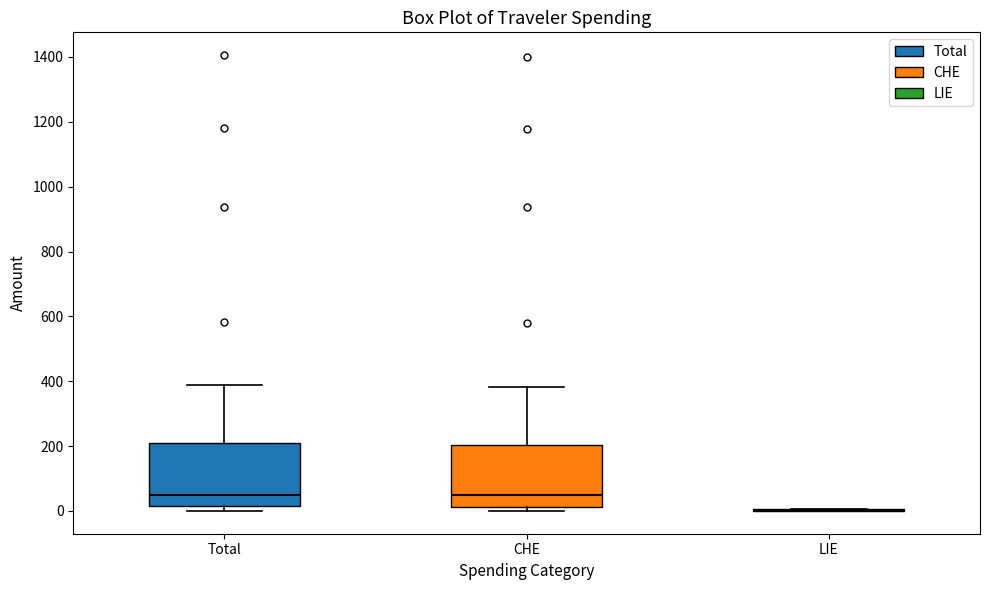

Reading left to right, read every box against the y-axis: the position of its median line, the range the box covers, and the ends of its whiskers. The values are not printed on the chart, so give them approximately, as read against the axis.

Total: median 40, box 20 to 200, whiskers 0 to 380
CHE: median 40, box 20 to 200, whiskers 0 to 380
LIE: box collapsed to a line at 0, whiskers 0 to 0